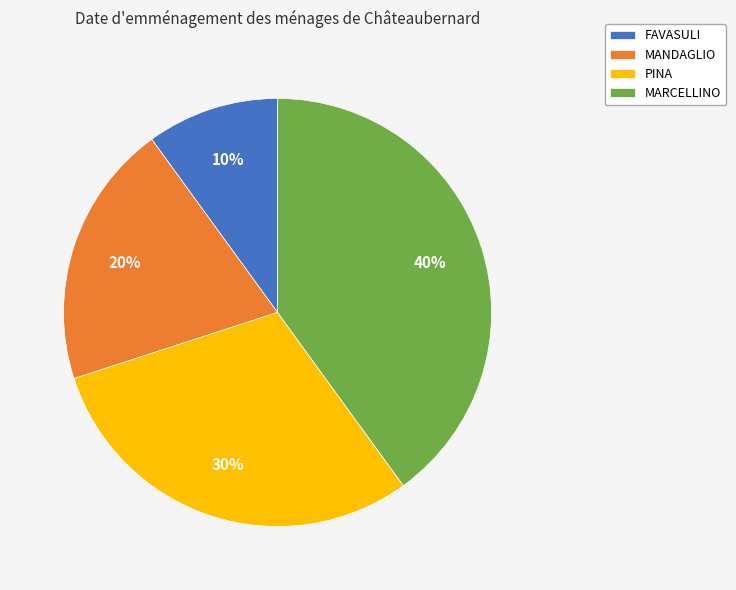

To the nearest percent, what portion does MANDAGLIO represent?

20%